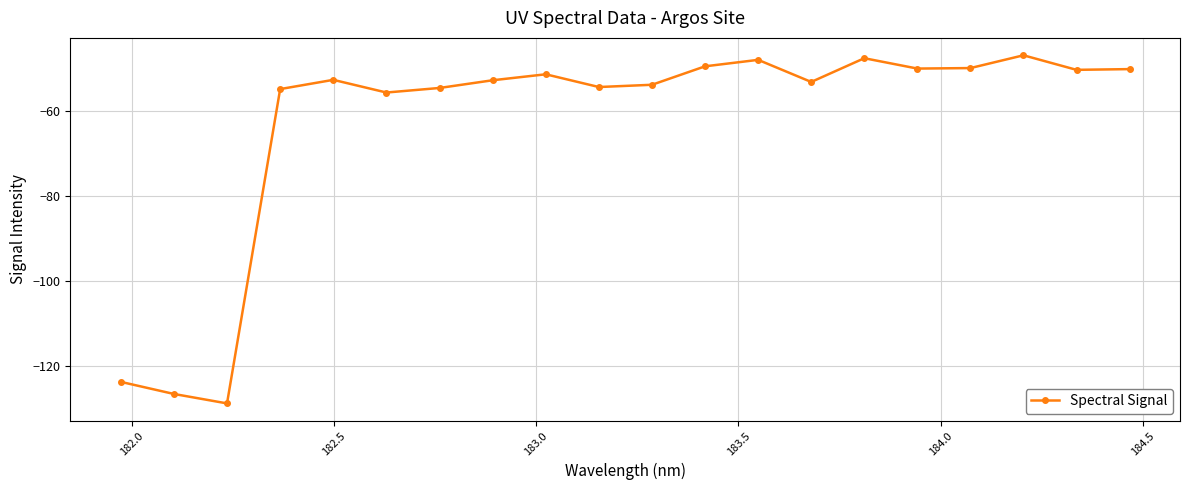

What is the value of the 16th point from the left?

-49.9